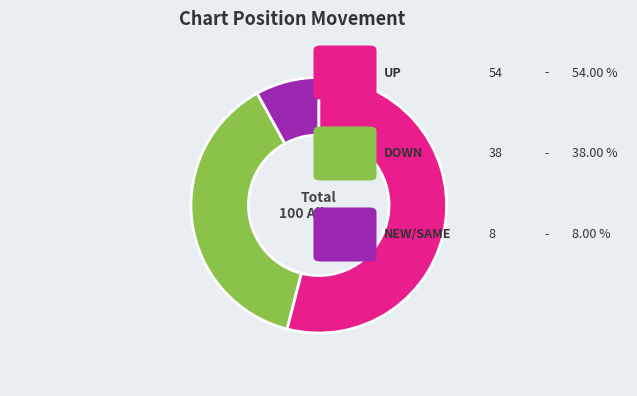

Is there a majority slice in this chart?

Yes